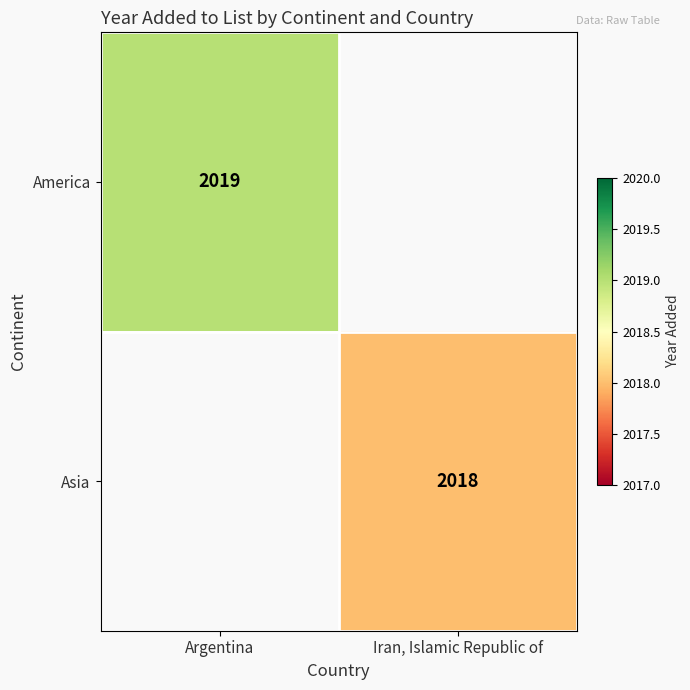

Is it true that America equals 2019 at Argentina?

True